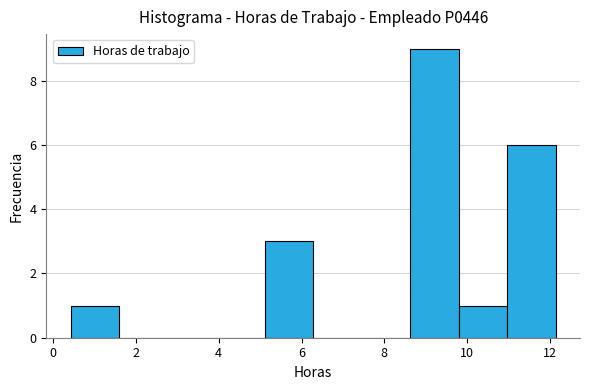

Reading left to right, list every bar in this chart as the range it spans on the x-axis followed by its height. Neither the bar edges nor the heights are printed on the chart, so give them approximately, as read against the axes.

0.4 to 1.6: 1
1.6 to 2.8: 0
2.8 to 4.0: 0
4.0 to 5.2: 0
5.2 to 6.2: 3
6.2 to 7.4: 0
7.4 to 8.6: 0
8.6 to 9.8: 9
9.8 to 11.0: 1
11.0 to 12.2: 6